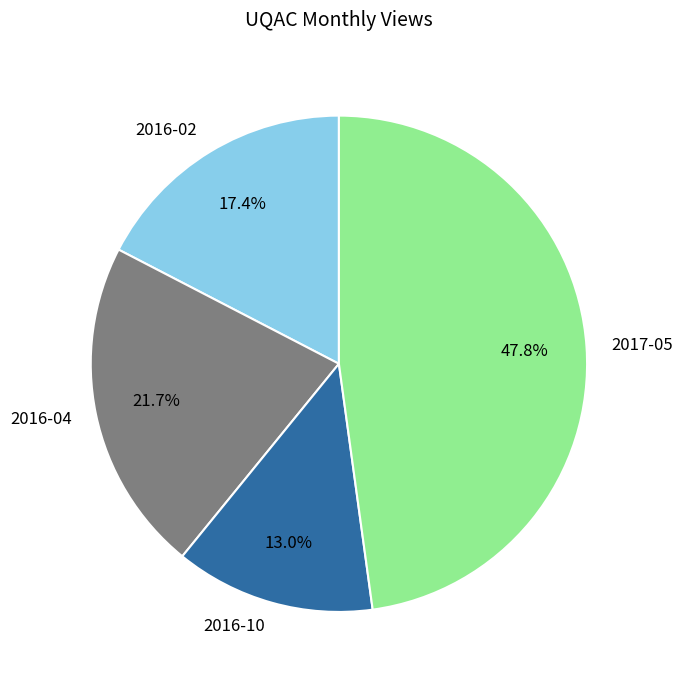

To the nearest percent, what portion does 2016-04 represent?

22%